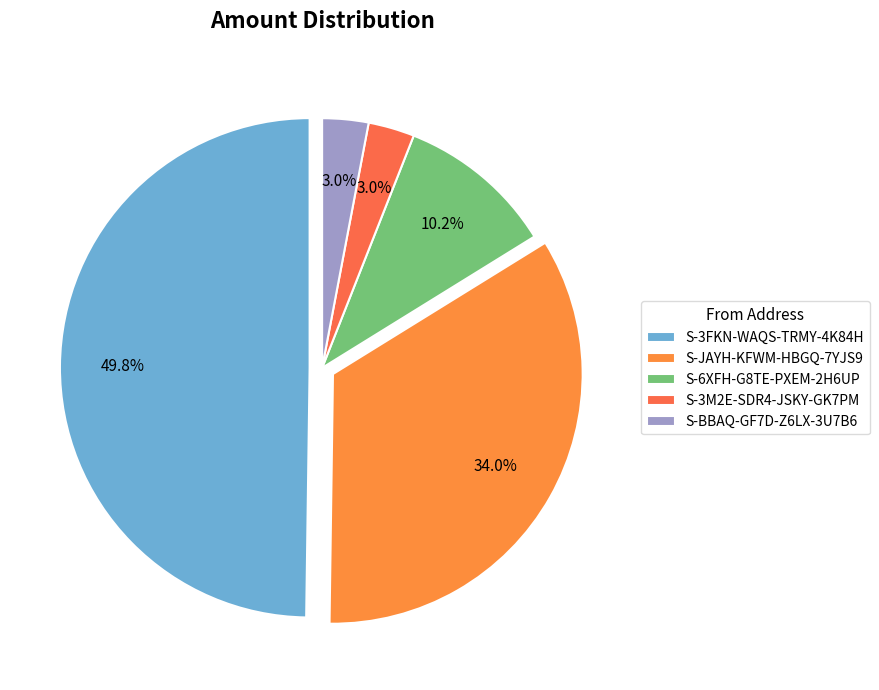

To the nearest percent, what portion does S-BBAQ-GF7D-Z6LX-3U7B6 represent?

3%